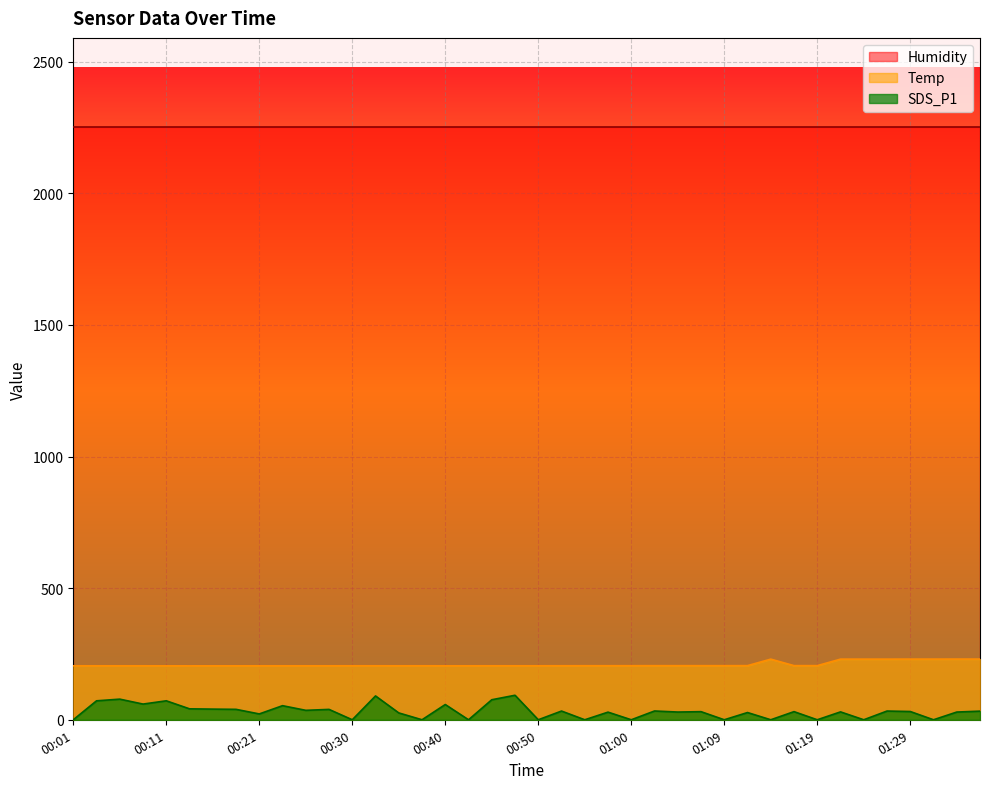

True or false: Temp and SDS_P1 cross at least once.

False